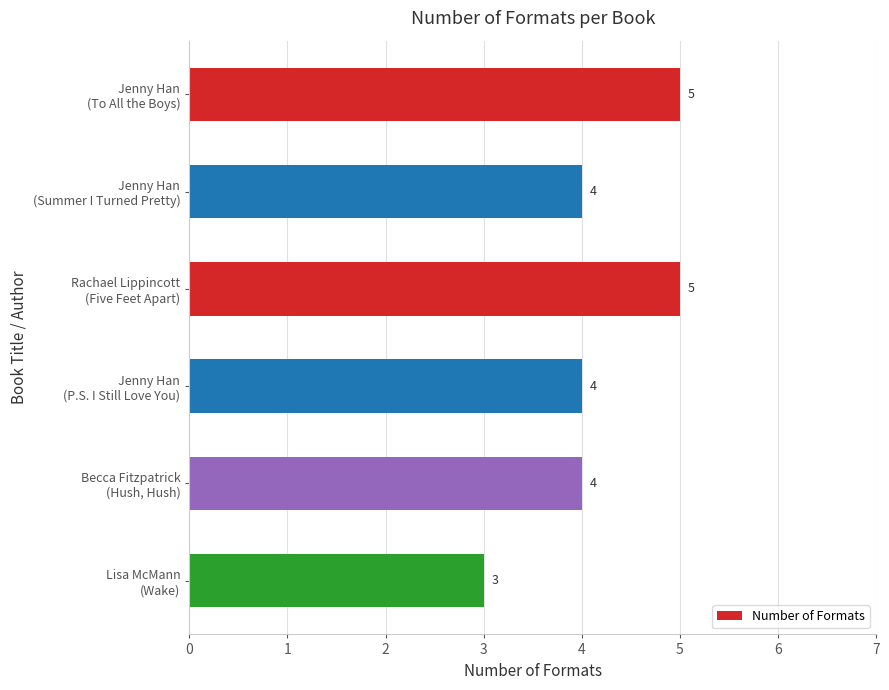

How many values are between 4 and 5?

5